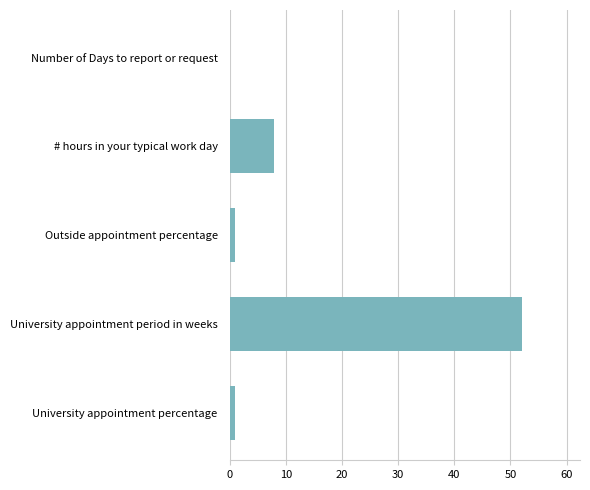

Between University appointment period in weeks and Number of Days to report or request, which is larger?

University appointment period in weeks